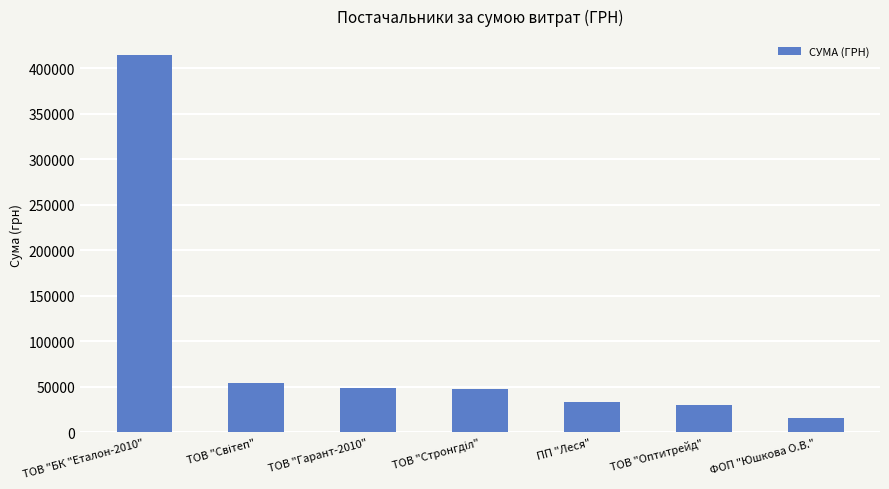

How many bars are there in total?

7